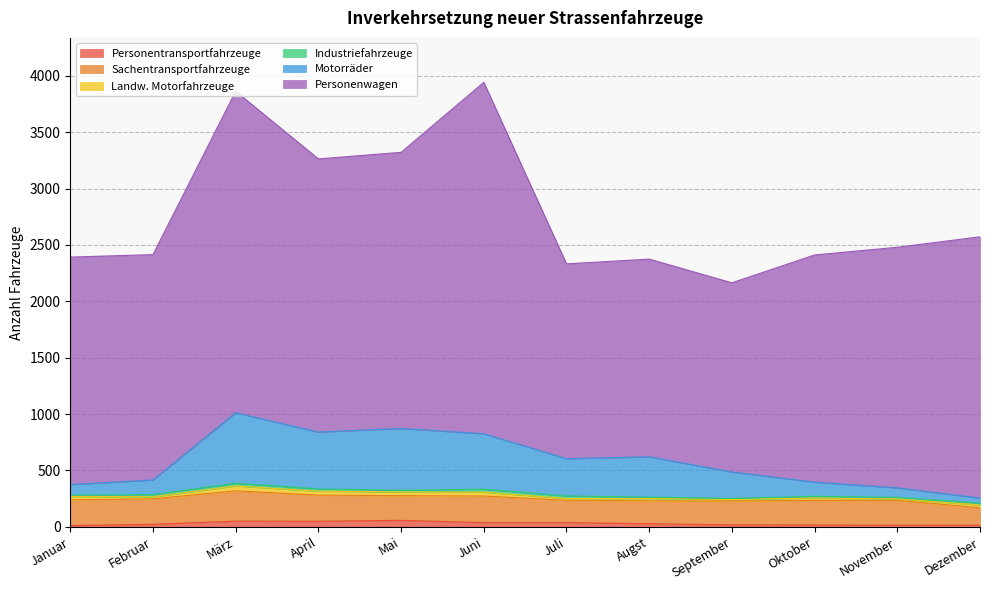

Rank the series at Januar from lowest to highest value.

Personentransportfahrzeuge, Industriefahrzeuge, Landw. Motorfahrzeuge, Motorräder, Sachentransportfahrzeuge, Personenwagen